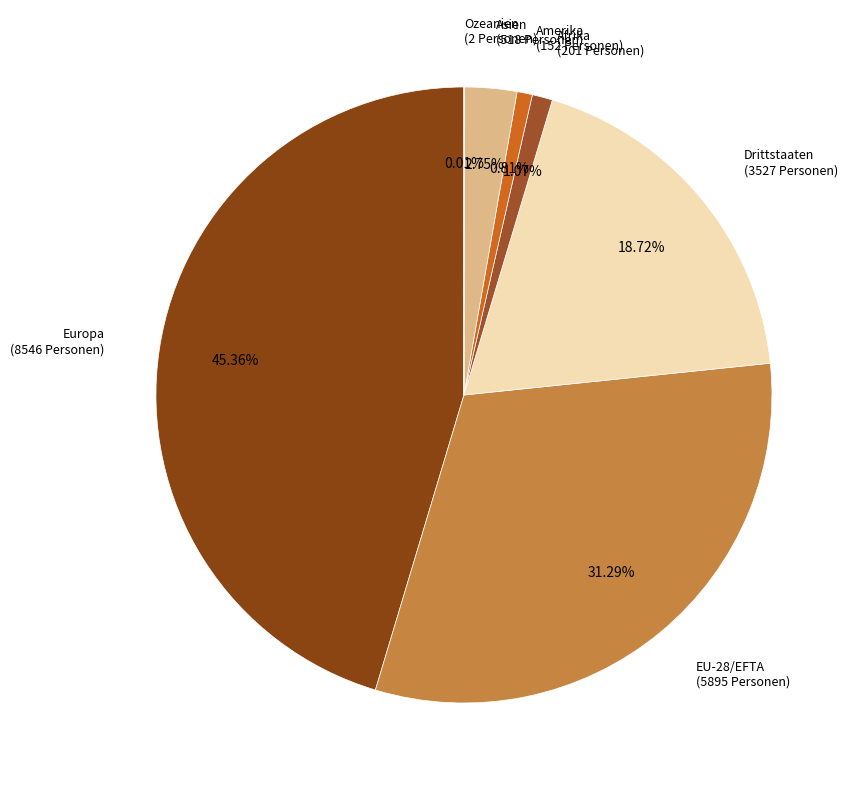

True or false: Europa accounts for 32% of the total.

False